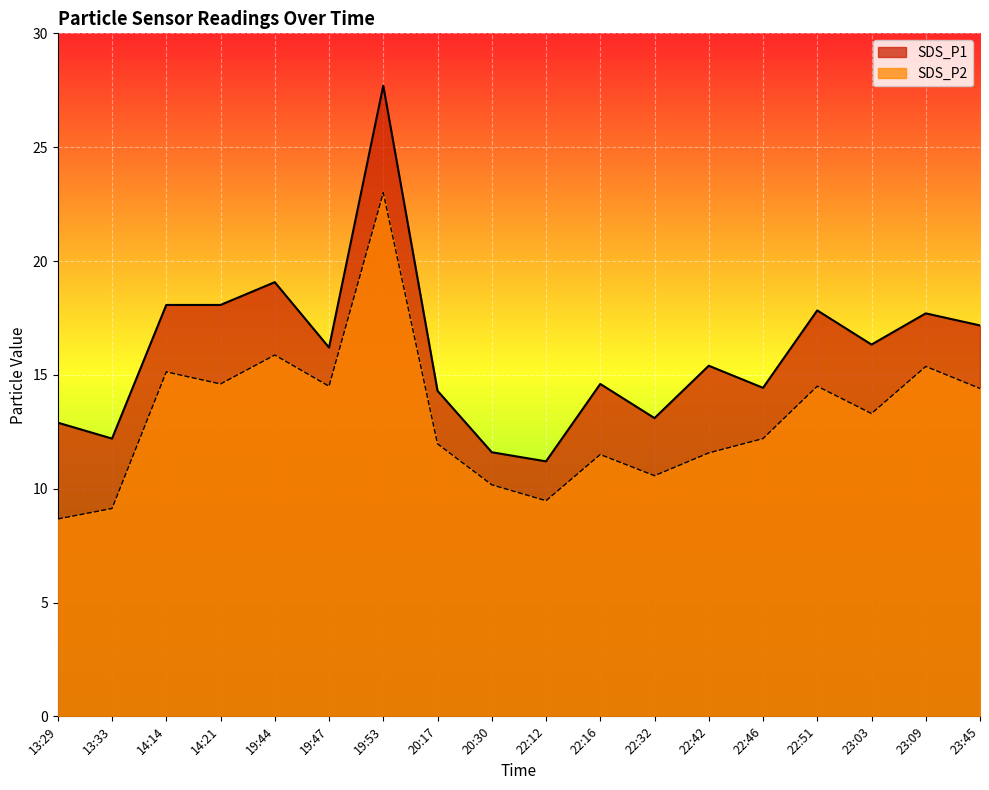

What is the highest value of the SDS_P1 series?

27.7